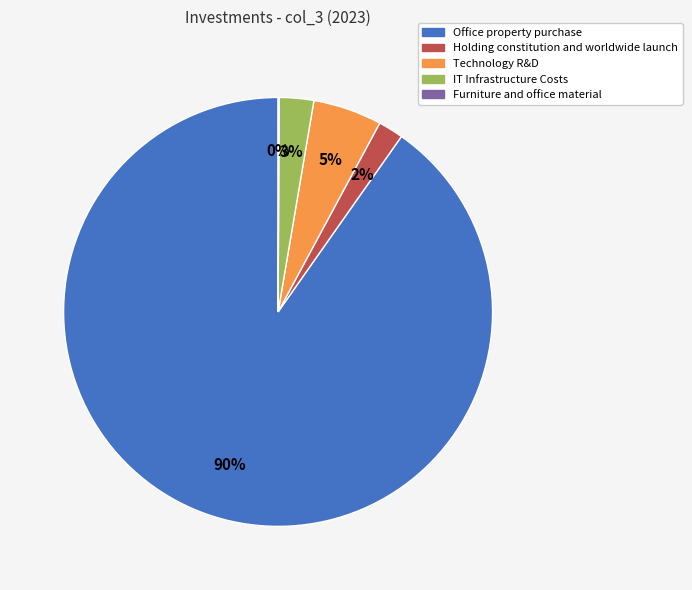

Is it true that Holding constitution and worldwide launch is 11% of the pie?

False